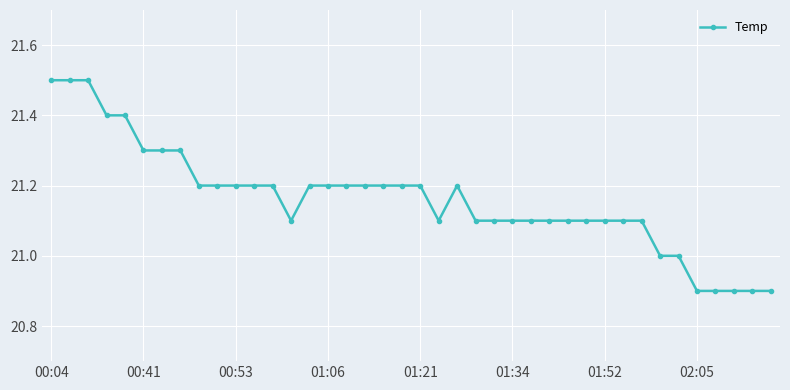

What is the difference between the maximum and minimum values?

0.6